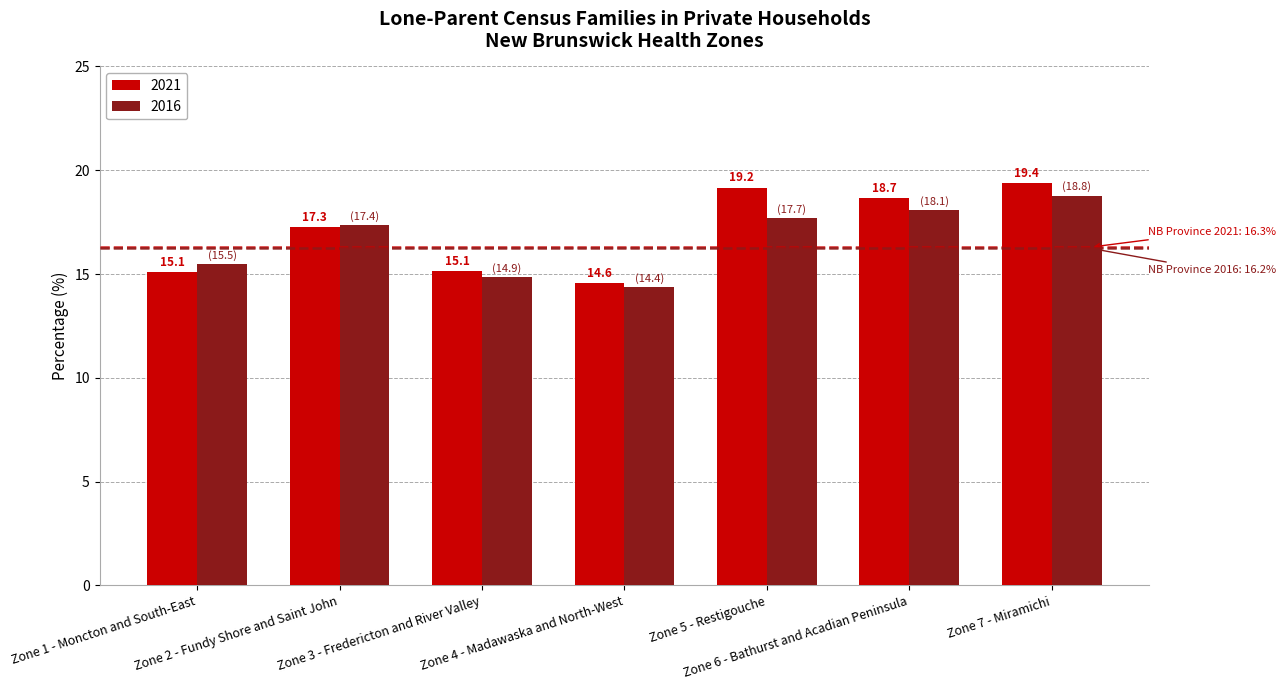

Count the number of categories in the chart.

7